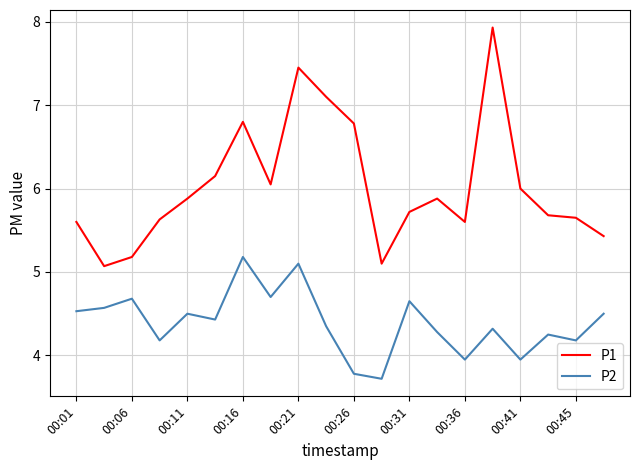

Which series has the largest total across all categories?

P1